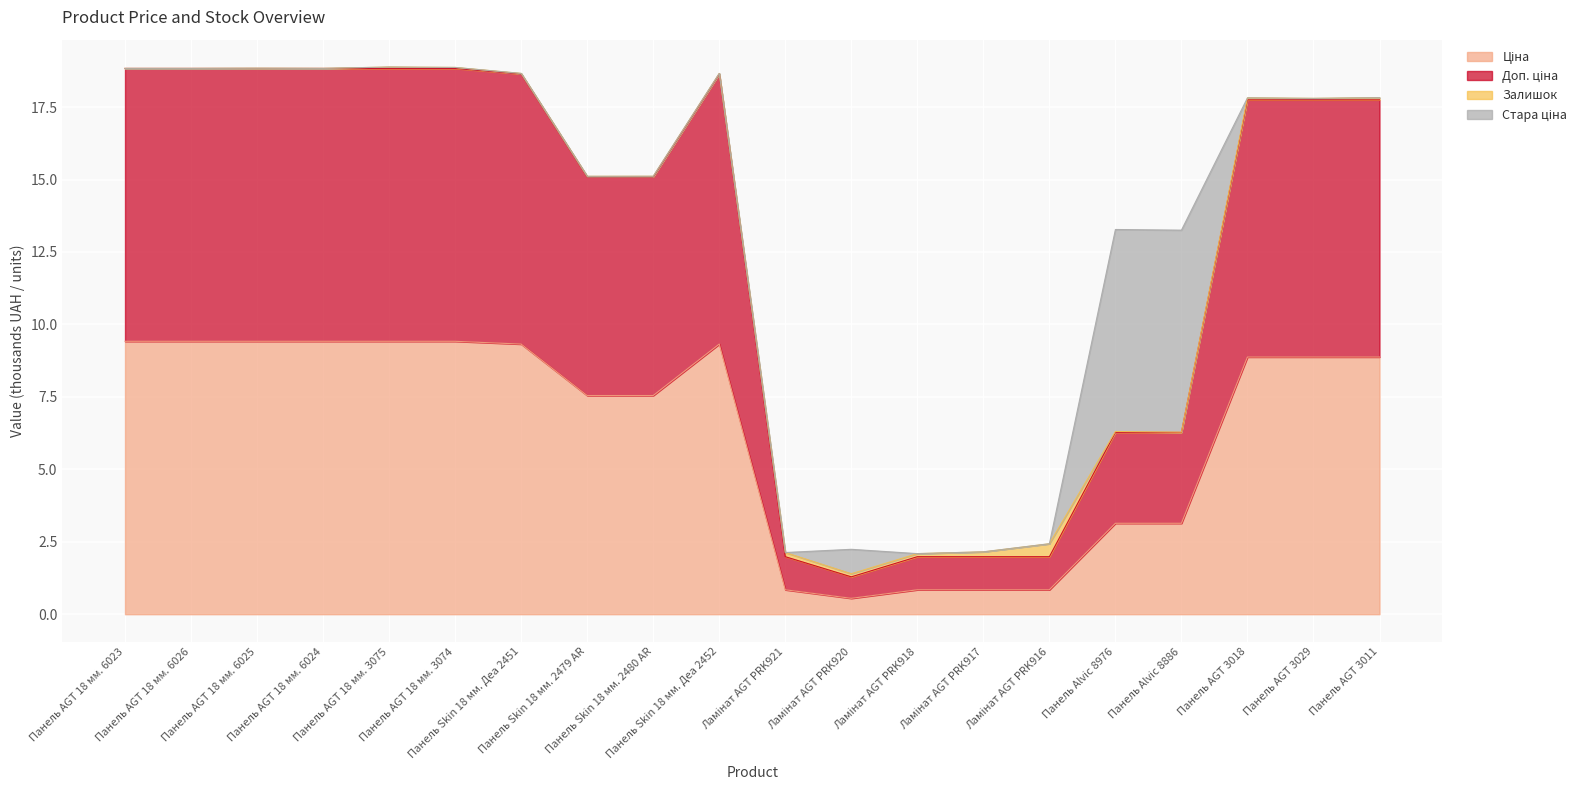

What is the minimum value shown in the chart?

0.5